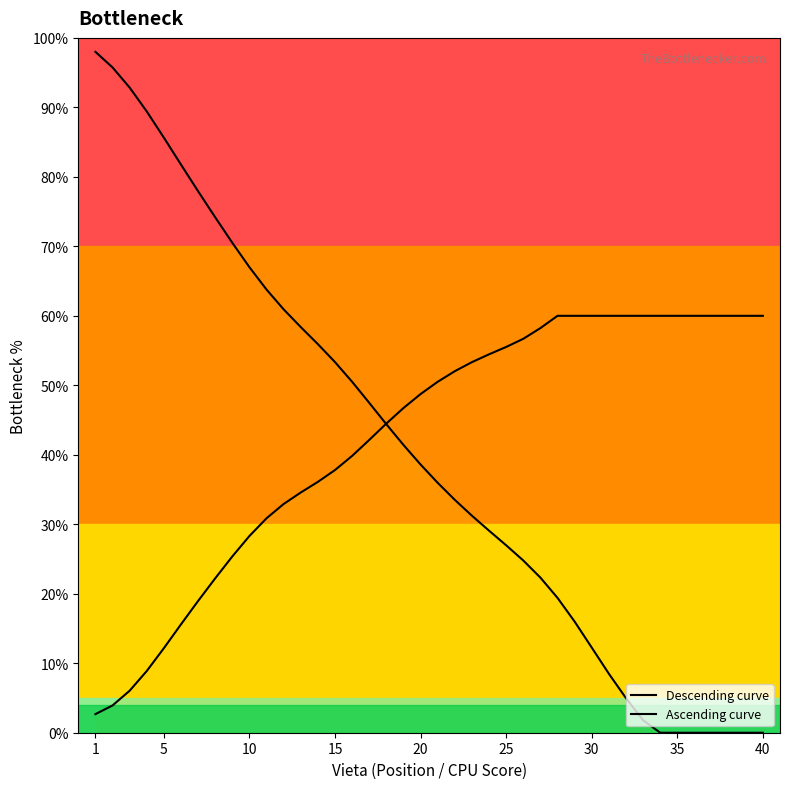

What is the highest value of the Descending curve series?

98.0